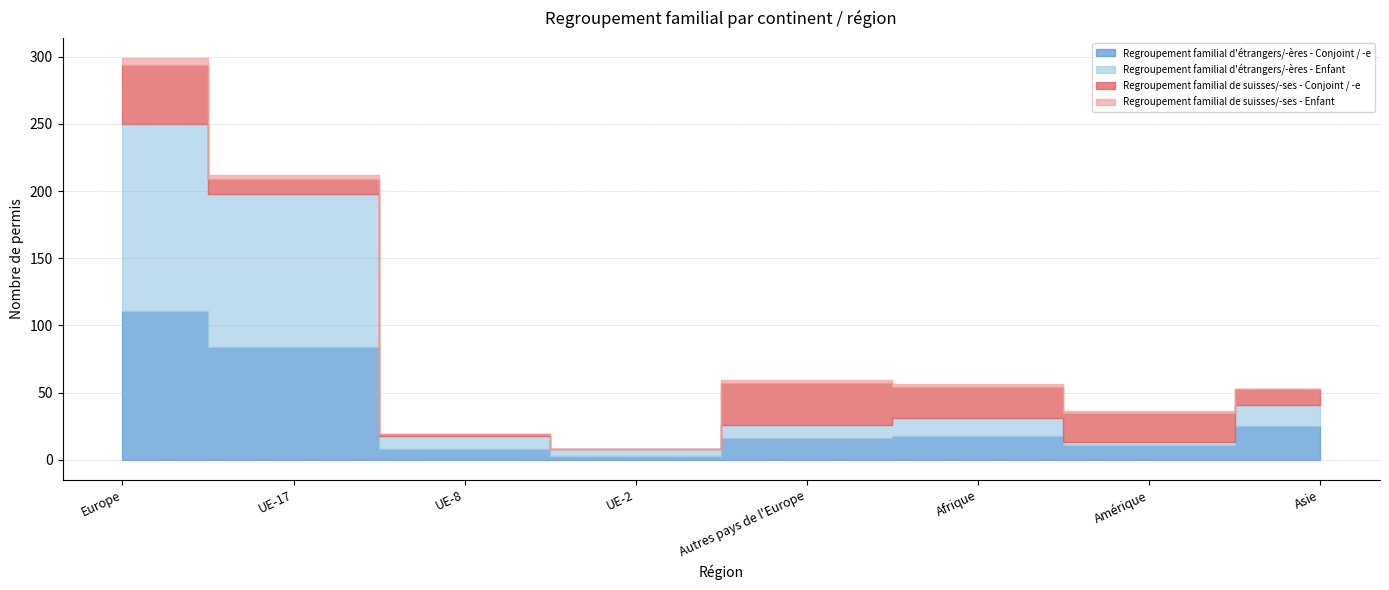

What is the difference between the Regroupement familial de suisses/-ses - Conjoint / -e values at UE-2 and Autres pays de l'Europe?

31